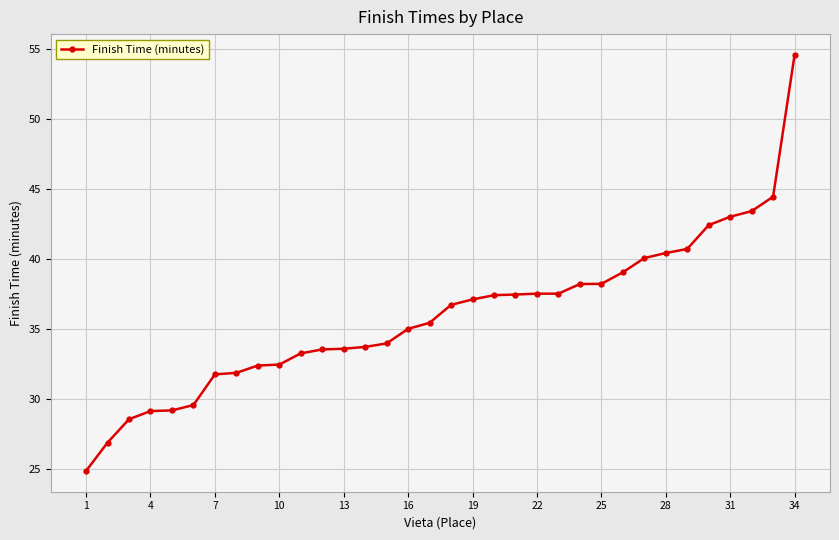

How many data points does each series have?

34